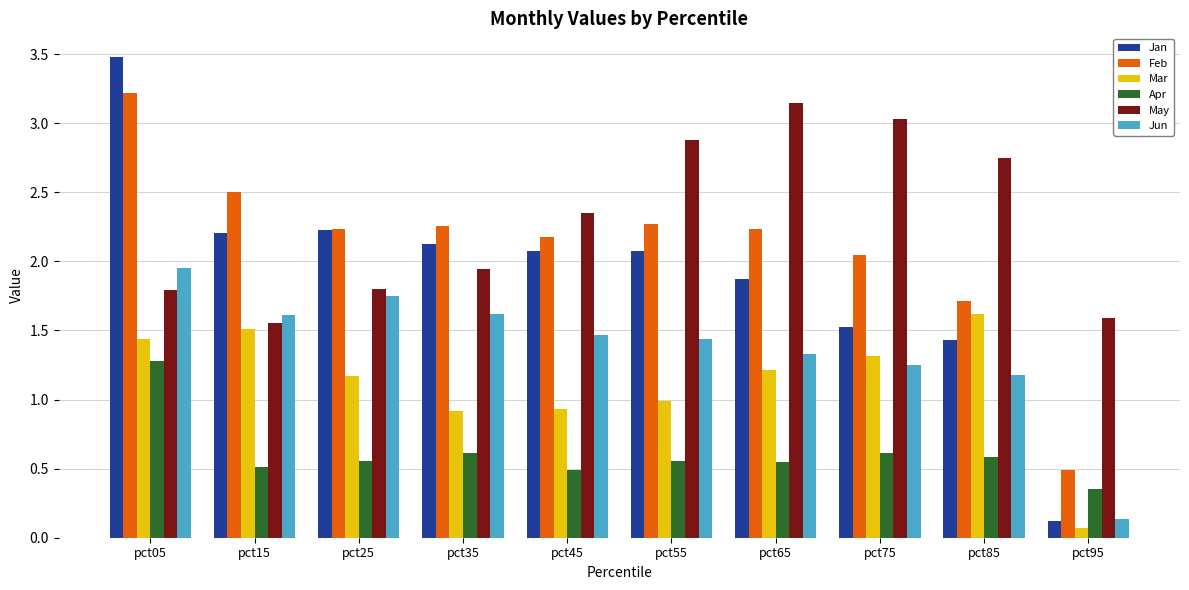

What is the sum of all May values?

22.8